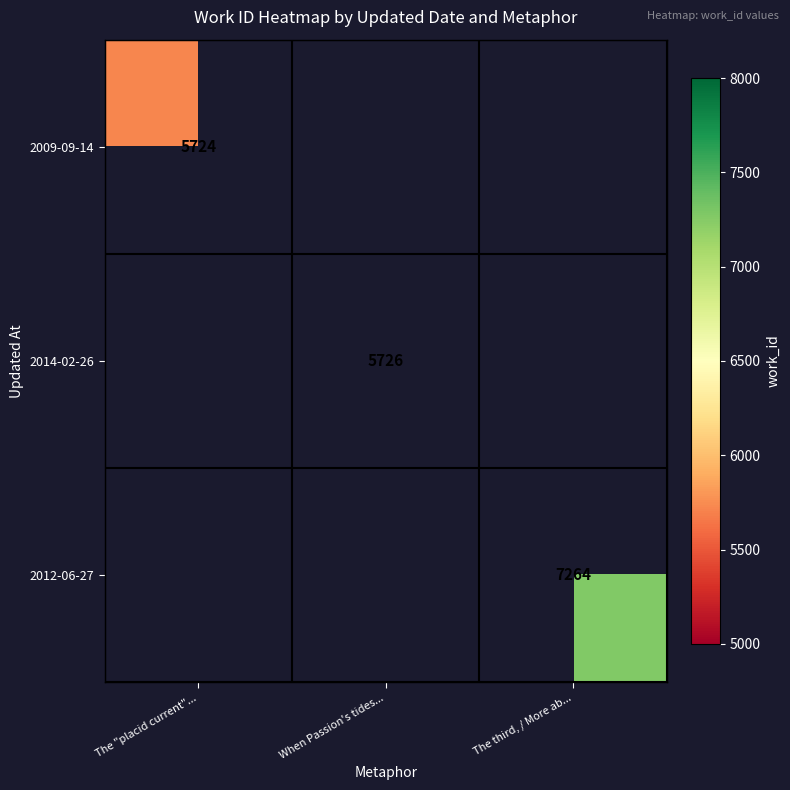

What is the minimum value shown in the chart?

5724.0